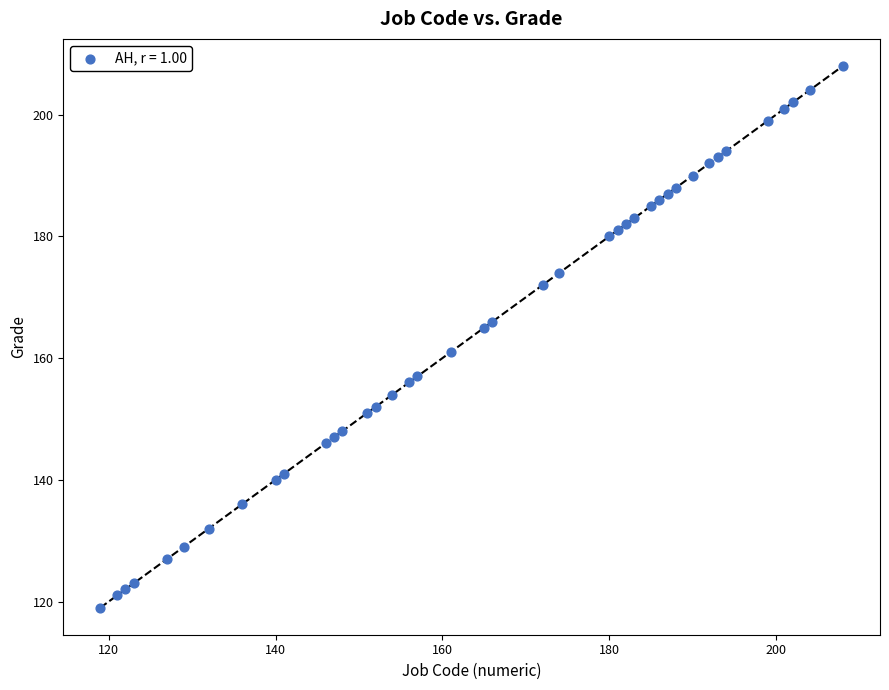

What is the range of X values (max minus min)?

89